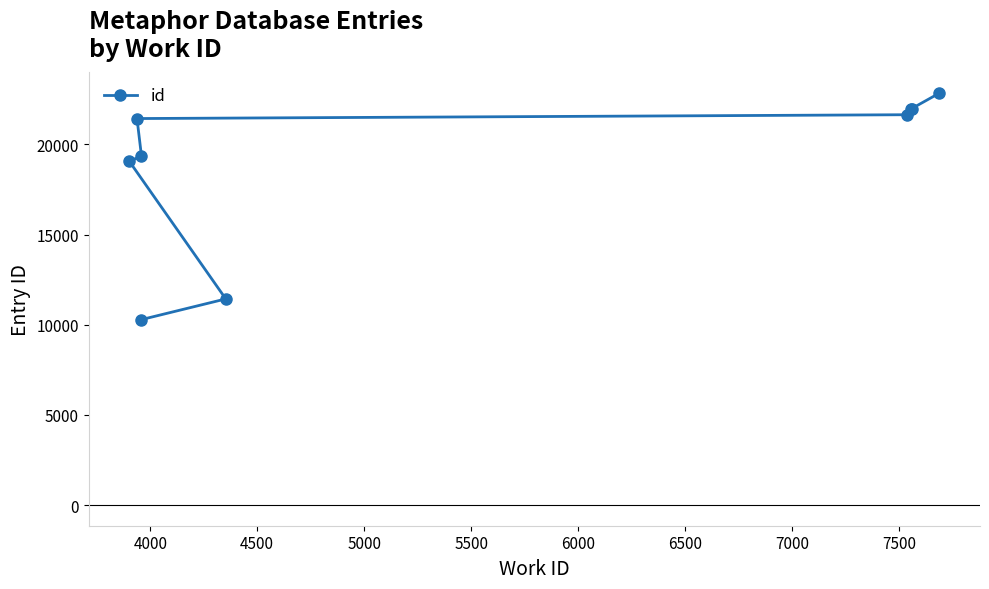

What is the sum of all values?

170072